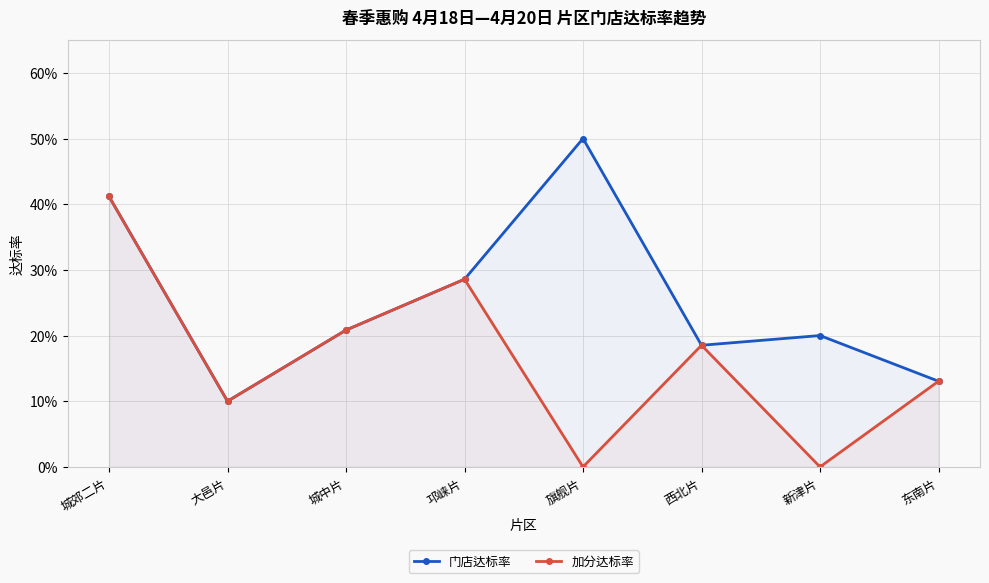

The 门店达标率 series shows 0.4 at 城郊二片. True or false?

True